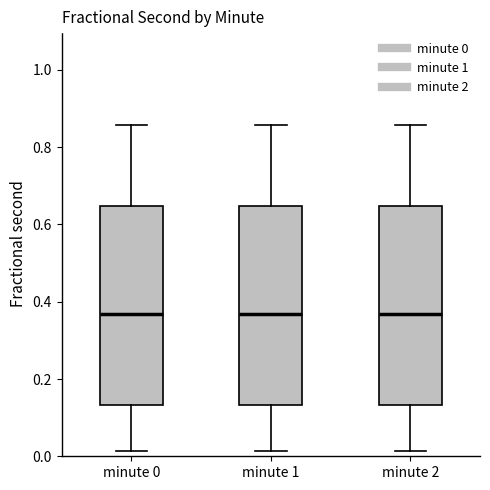

Reading left to right, read every box against the y-axis: the position of its median line, the range the box covers, and the ends of its whiskers. The values are not printed on the chart, so give them approximately, as read against the axis.

minute 0: median 0.36, box 0.14 to 0.64, whiskers 0.02 to 0.86
minute 1: median 0.36, box 0.14 to 0.64, whiskers 0.02 to 0.86
minute 2: median 0.36, box 0.14 to 0.64, whiskers 0.02 to 0.86